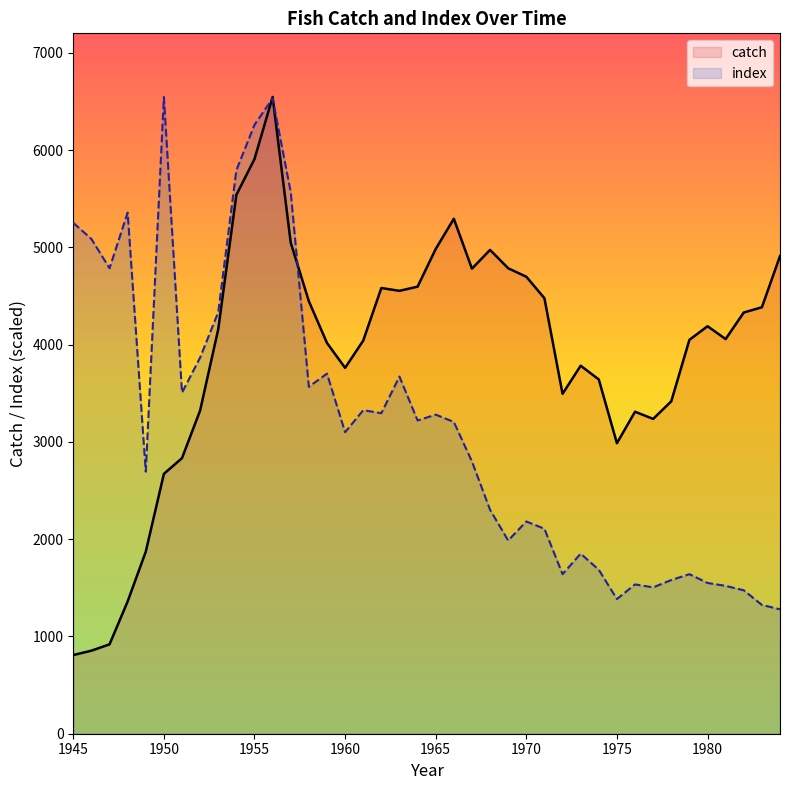

Rank the series by their average value, from highest to lowest.

catch, index